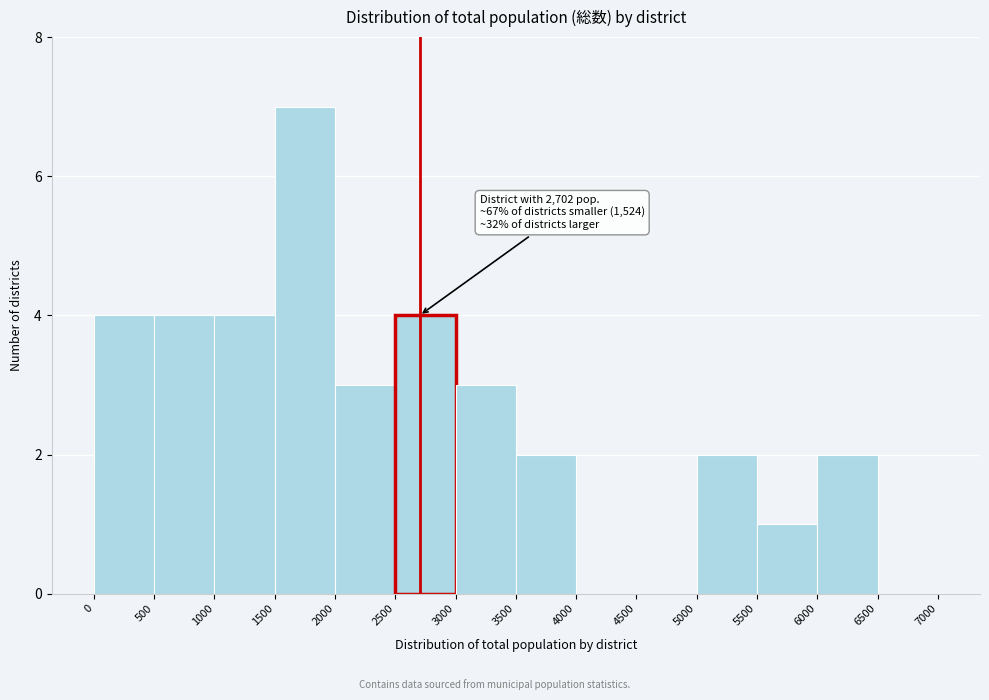

Over which range of the x-axis is the bar tallest?

1500 to 2000